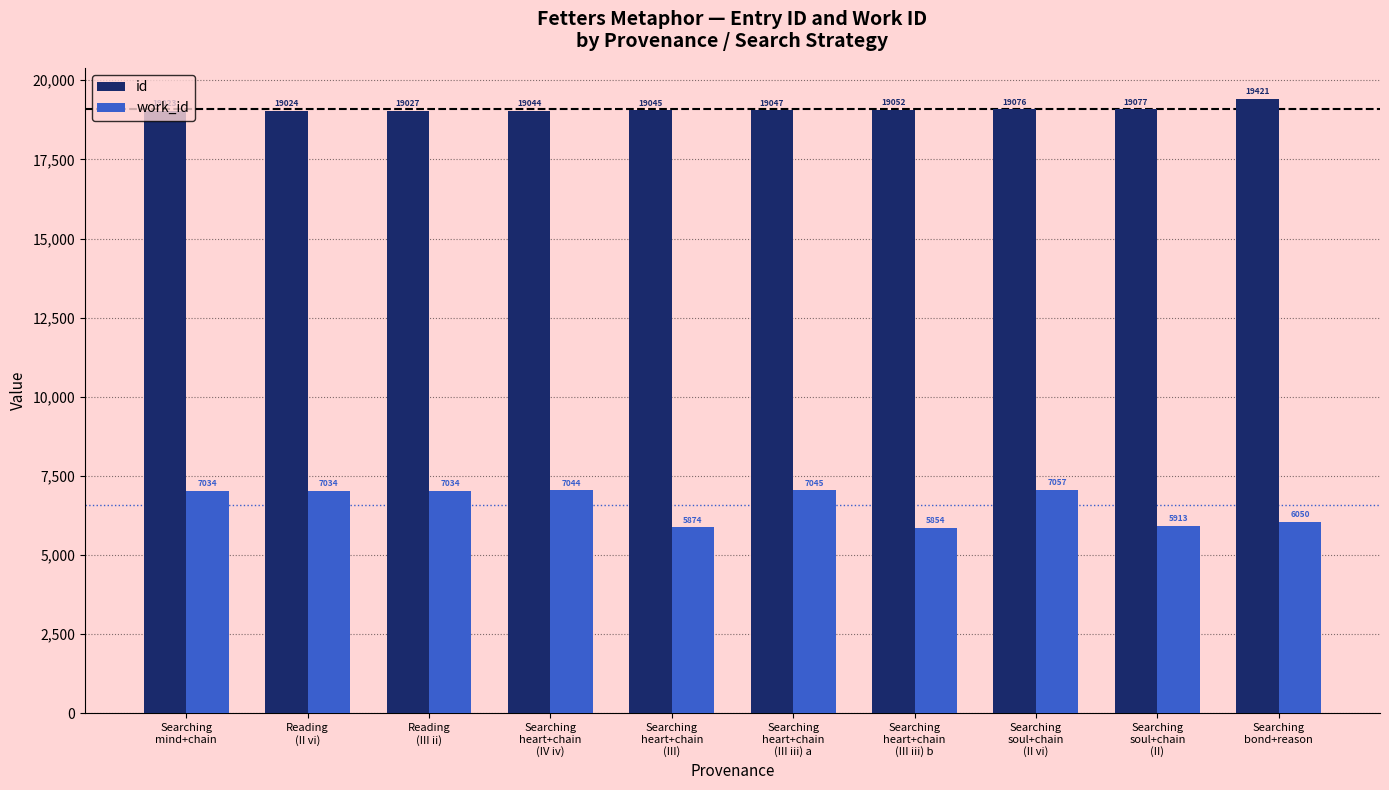

What are all the series names shown in the legend?

id, work_id